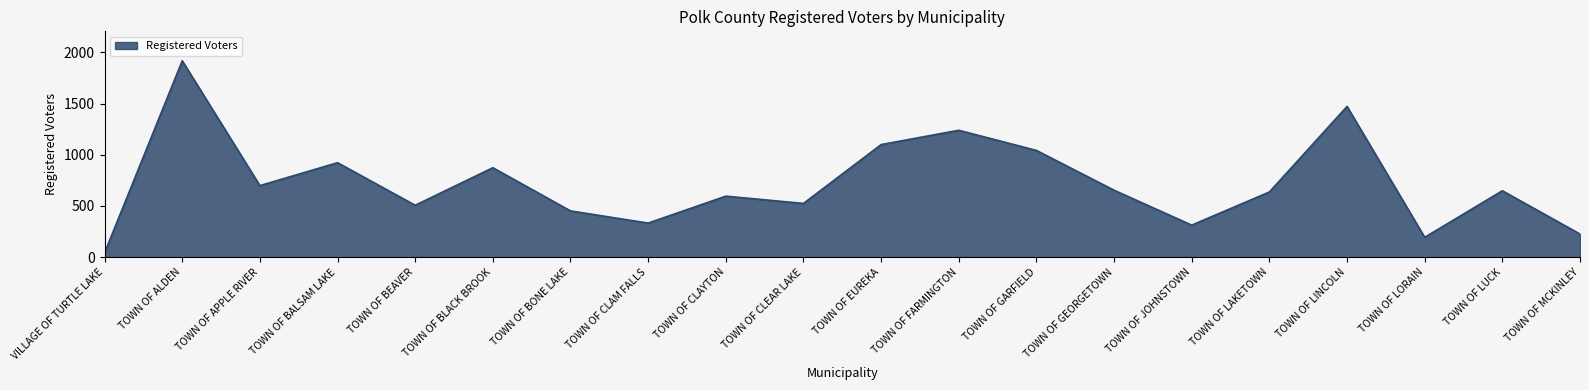

True or false: the data shows 226 at TOWN OF MCKINLEY.

True